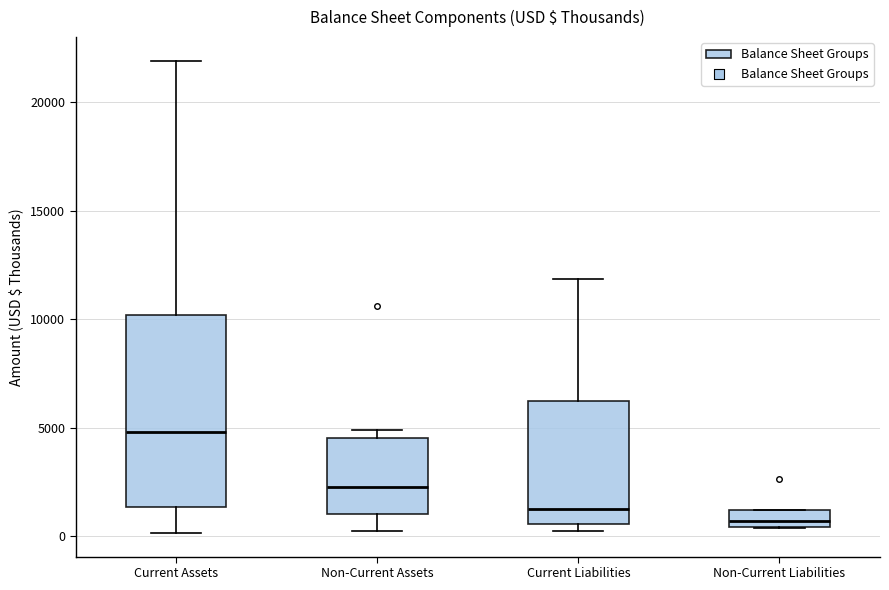

Which box has the highest median line?

Current Assets